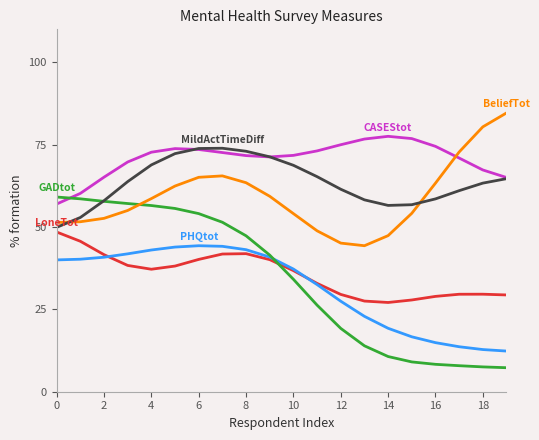

What is the maximum value shown in the chart?

84.6